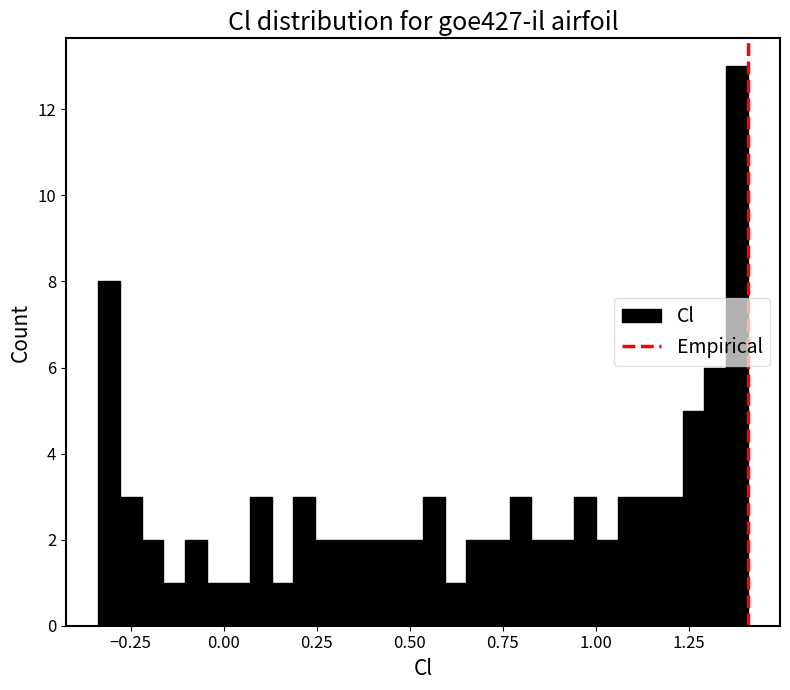

Read against the x-axis, roughly where is the centre of the tallest bar?

1.40